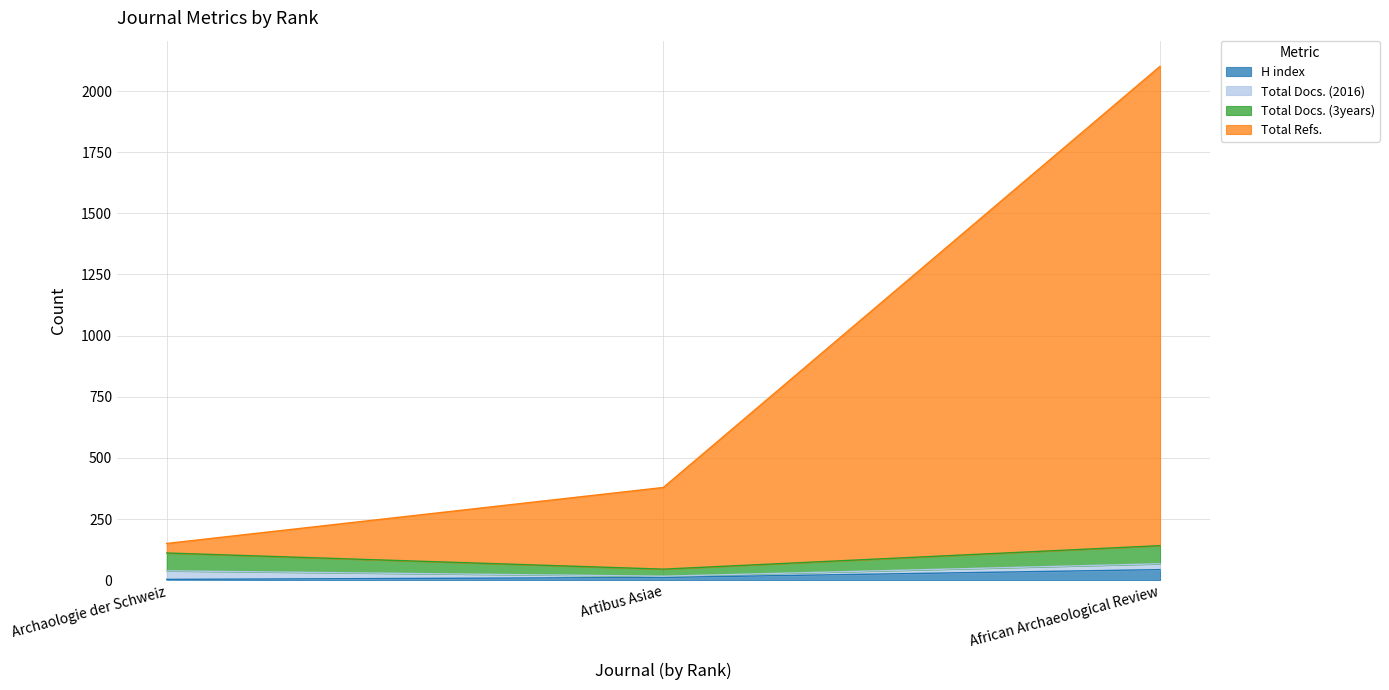

What is the sum of the H index values at Archaologie der Schweiz and African Archaeological Review?

46